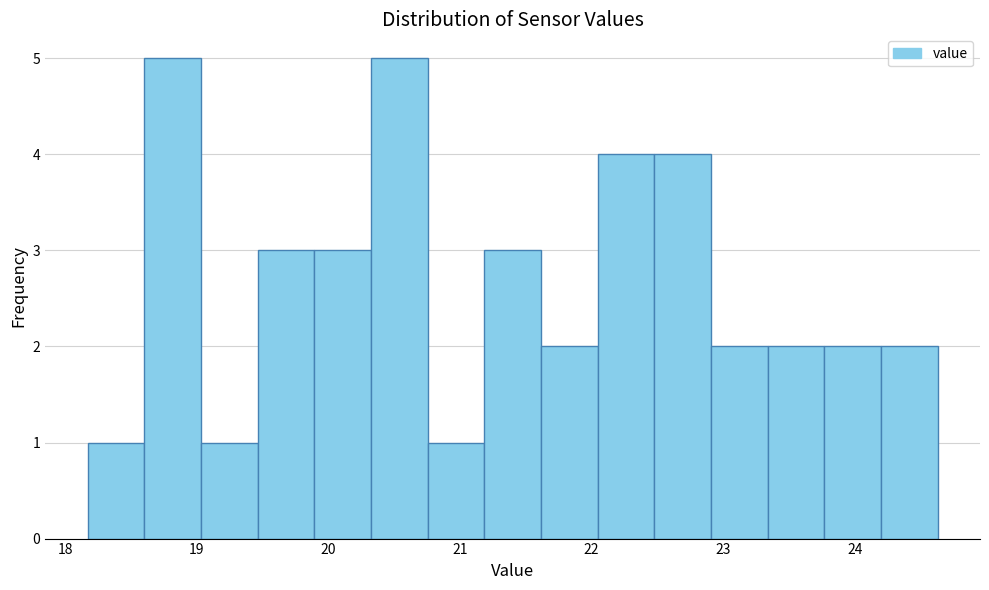

What is the height of the bar covering 22.0 to 22.5 on the x-axis? Neither the bar edges nor the heights are printed on the chart, so give them approximately, as read against the axes.

4